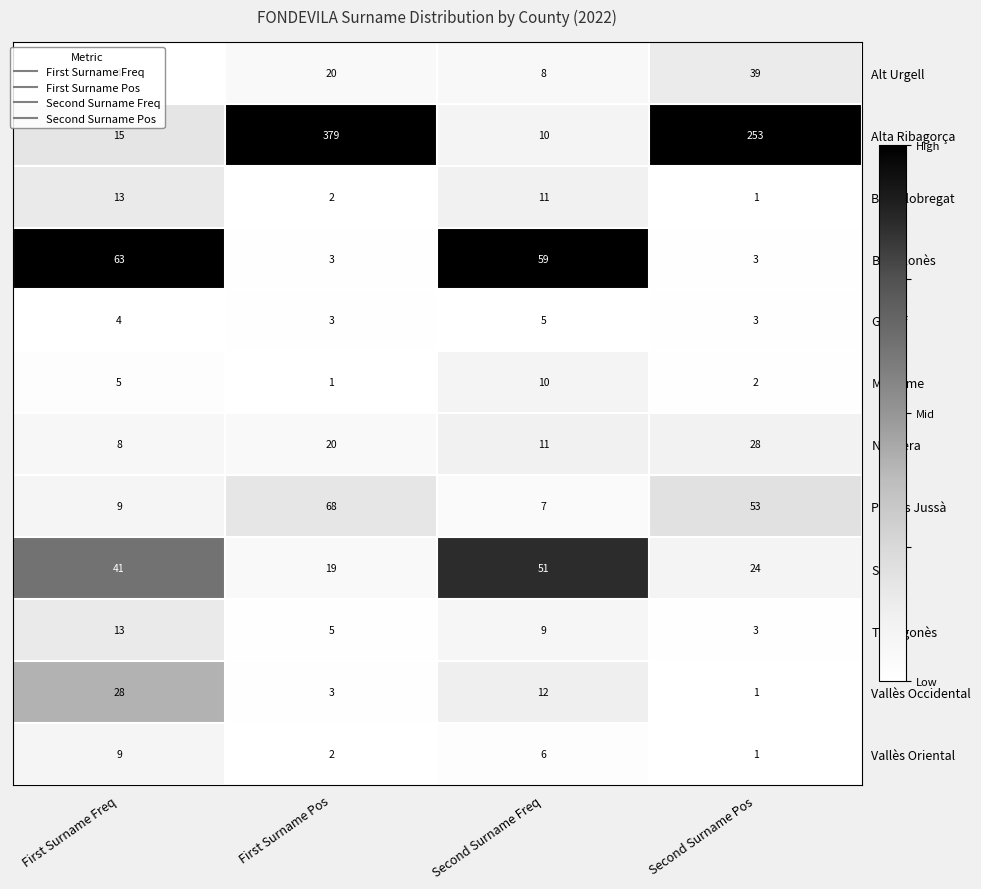

Between Second Surname Freq and Second Surname Pos, which series saw the biggest shift?

Alta Ribagorça